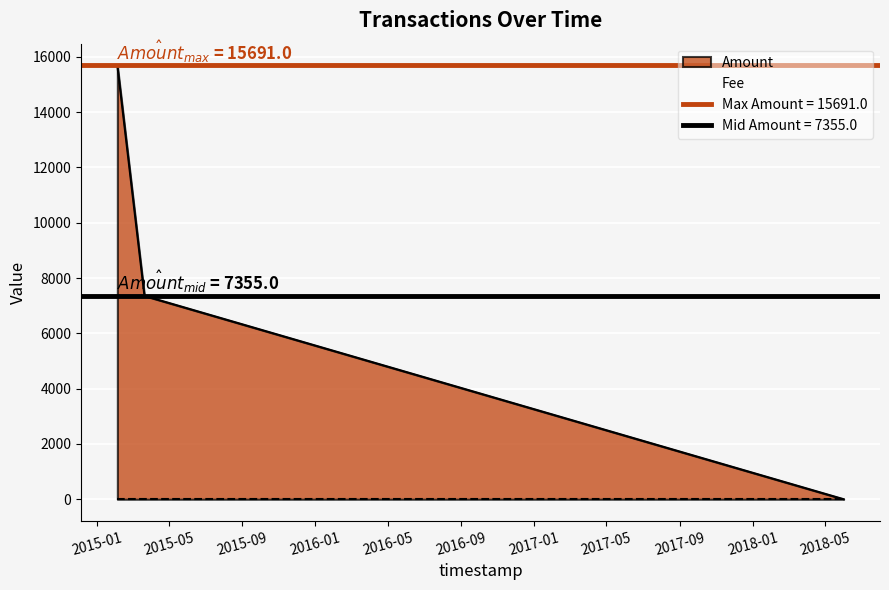

Rank the categories by value from lowest to highest.

2018-06-01 15:38:51, 2015-03-21 12:27:31, 2015-02-04 04:38:01